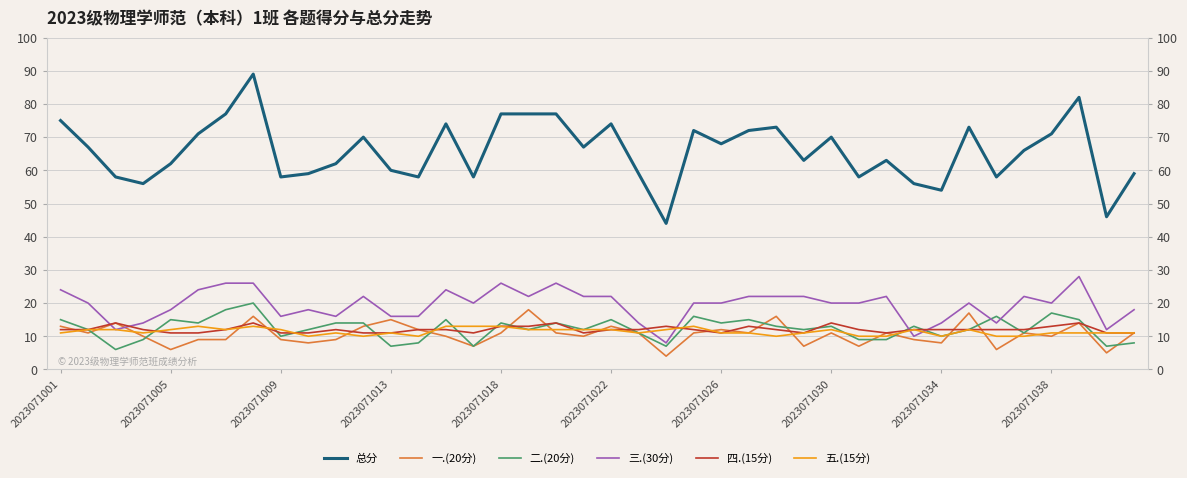

At how many categories does at least one series exceed 28?

40